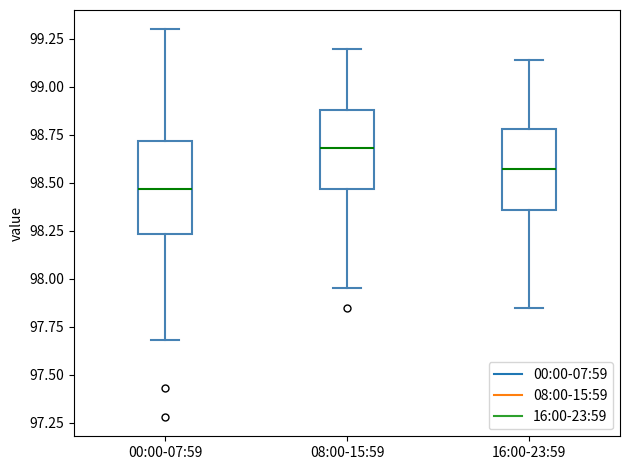

Which box's median line is the highest?

08:00-15:59